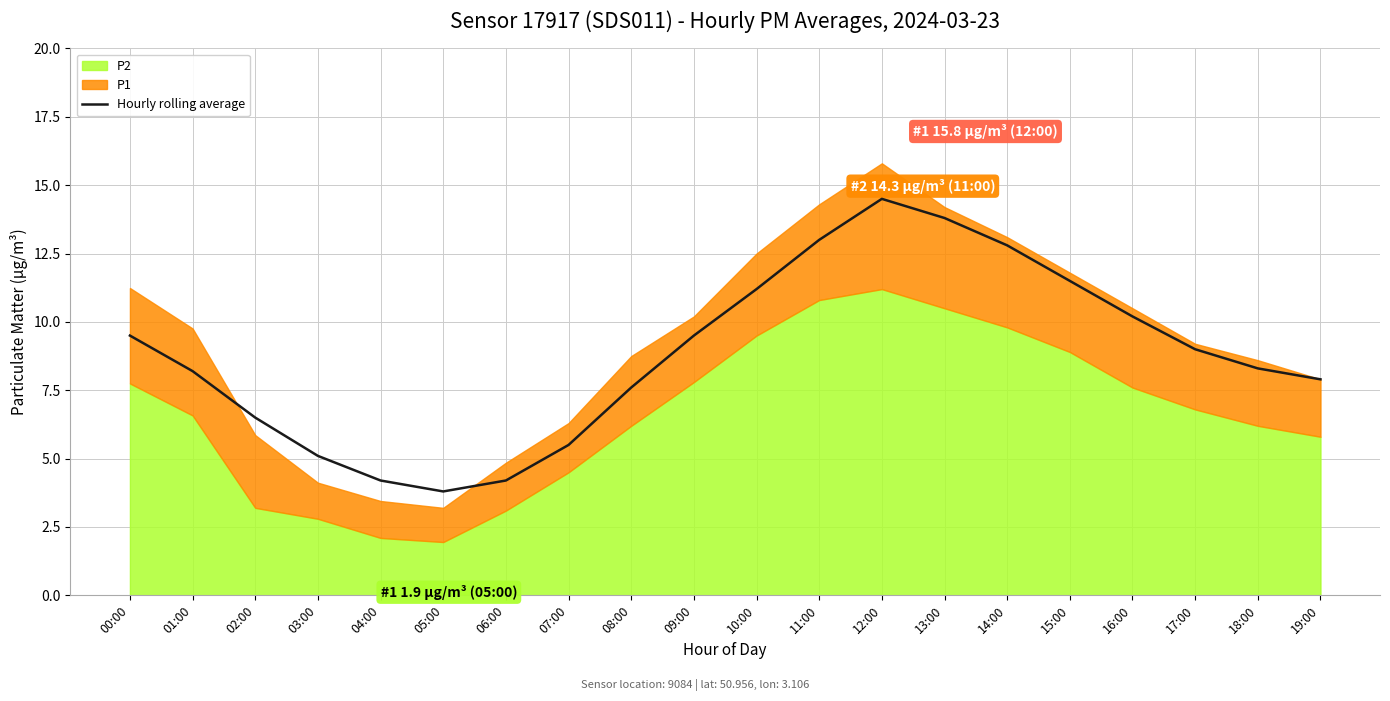

The Hourly rolling average series shows 0.9 at 06:00. True or false?

False